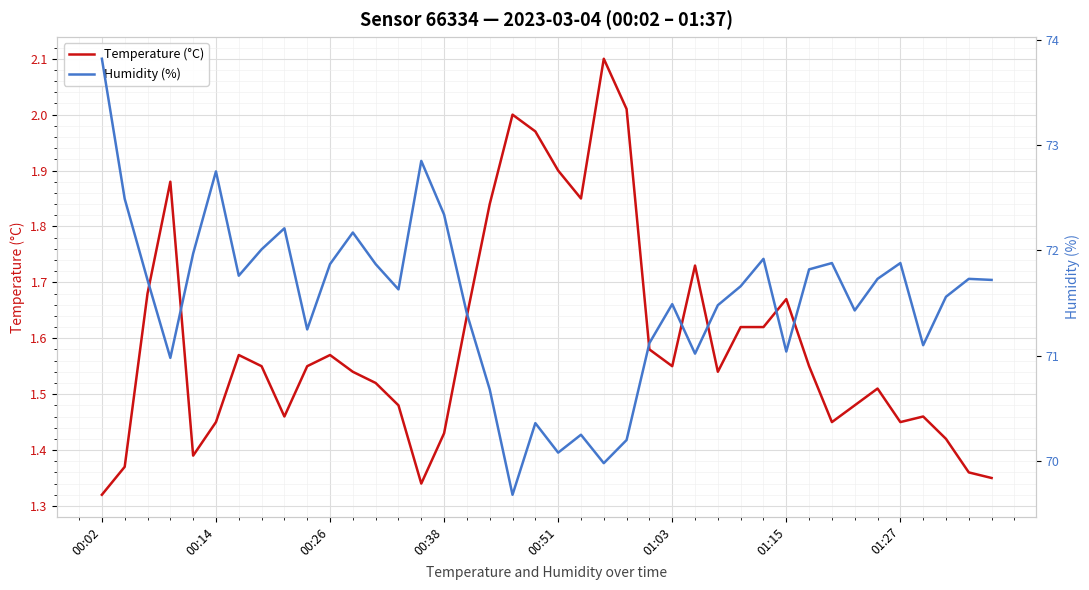

Where is Temperature (°C) nearest to the value 1?

00:02